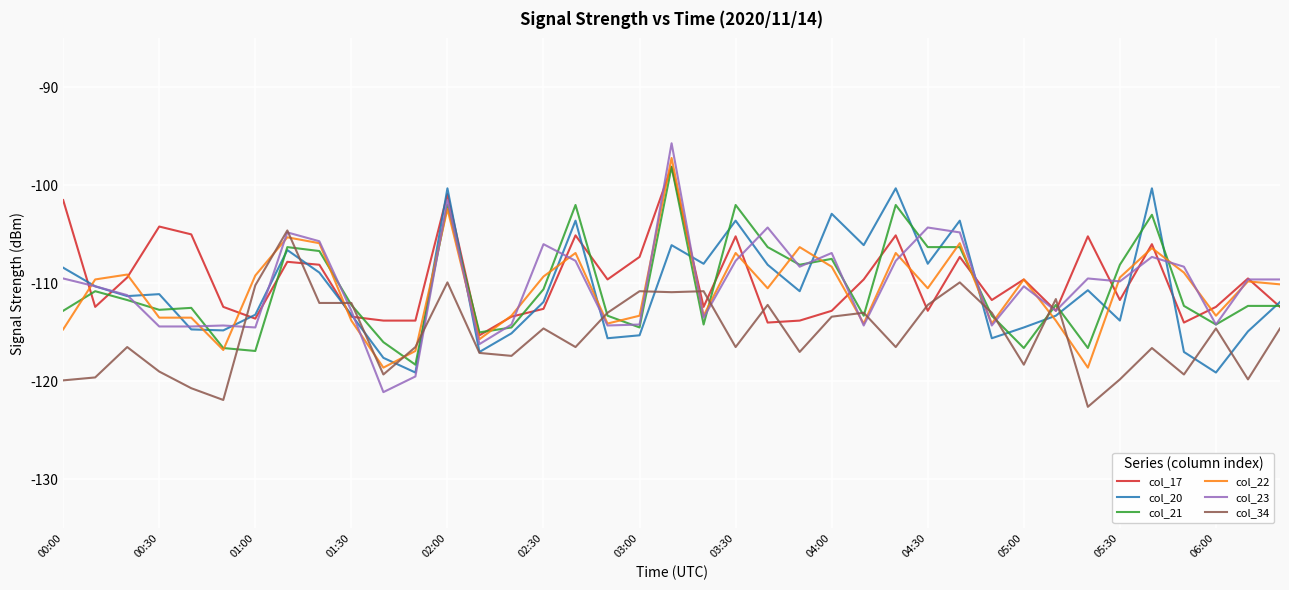

What is the minimum value shown in the chart?

-122.6